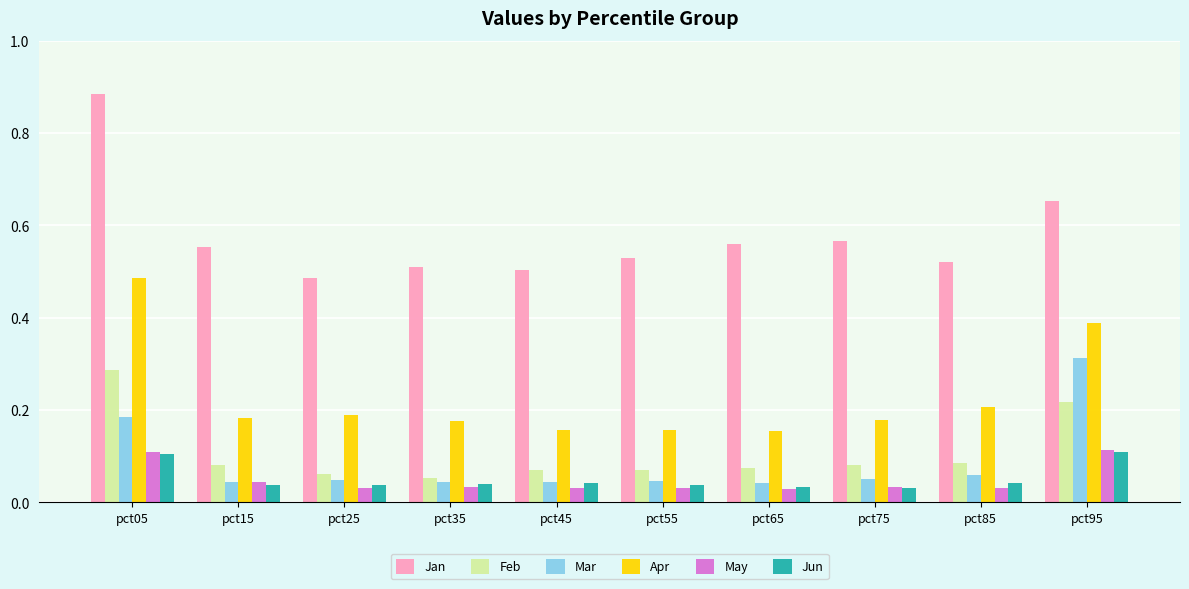

Which category has the highest value across all series?

pct05